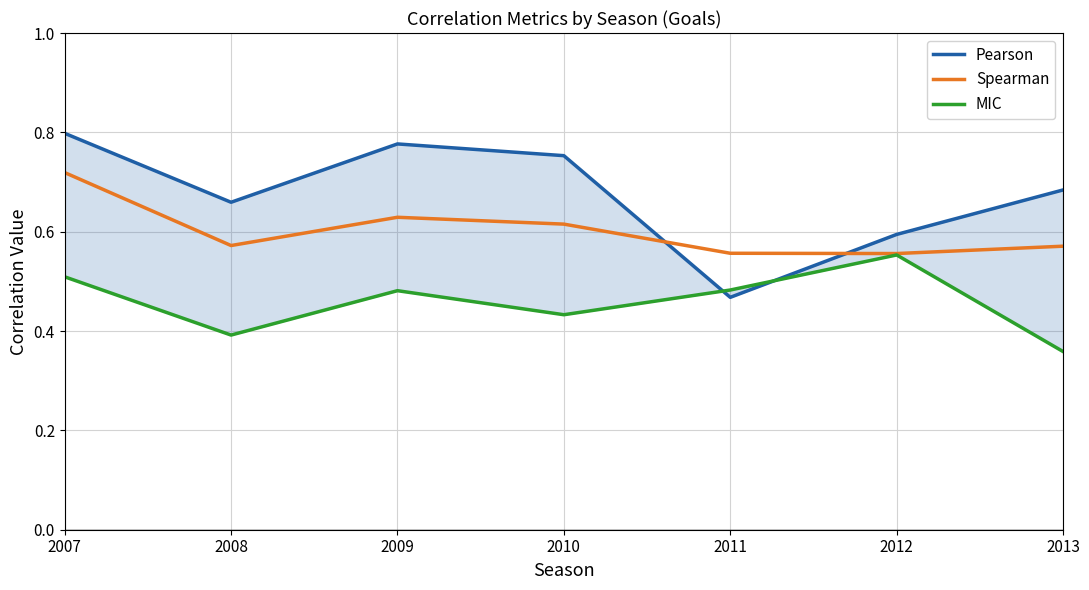

How many lines are shown in the chart?

3